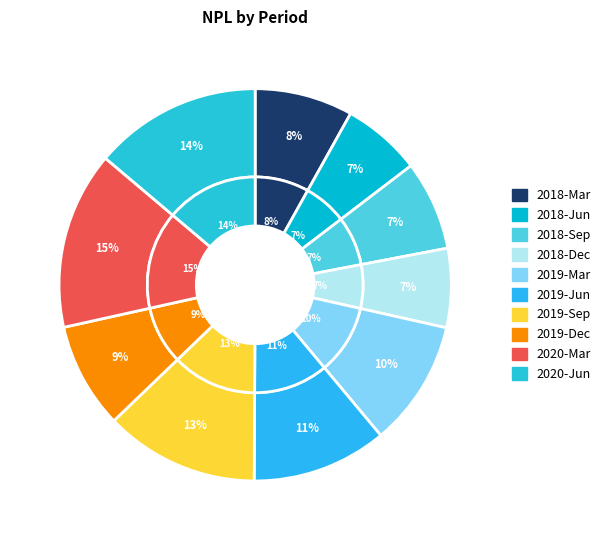

To the nearest percent, what is the average slice percentage?

10%